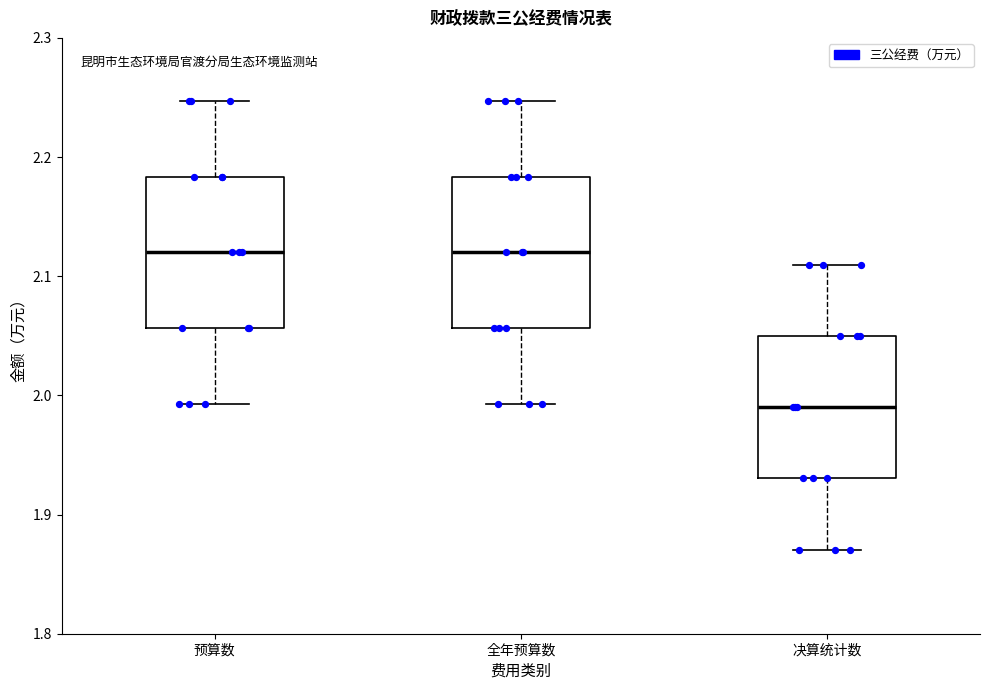

Which box's median line is the lowest?

决算统计数